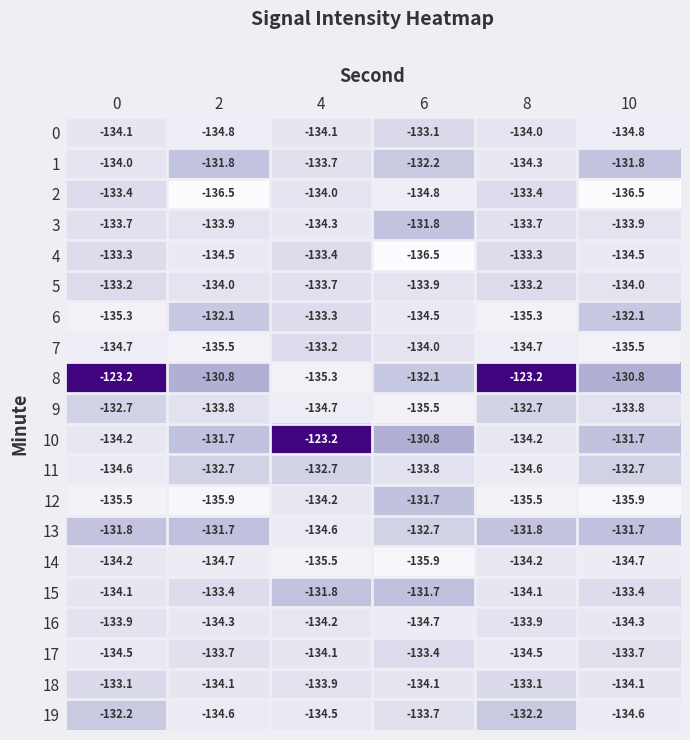

What is the spread (max minus min) of values at 2?

5.7